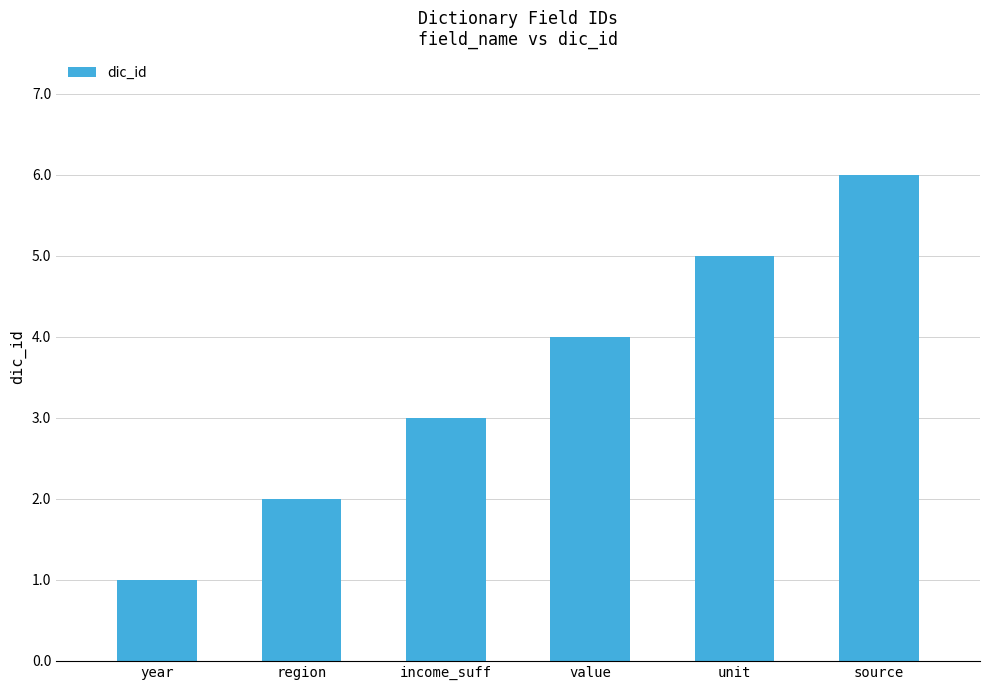

What is the change in value from year to income_suff?

+2